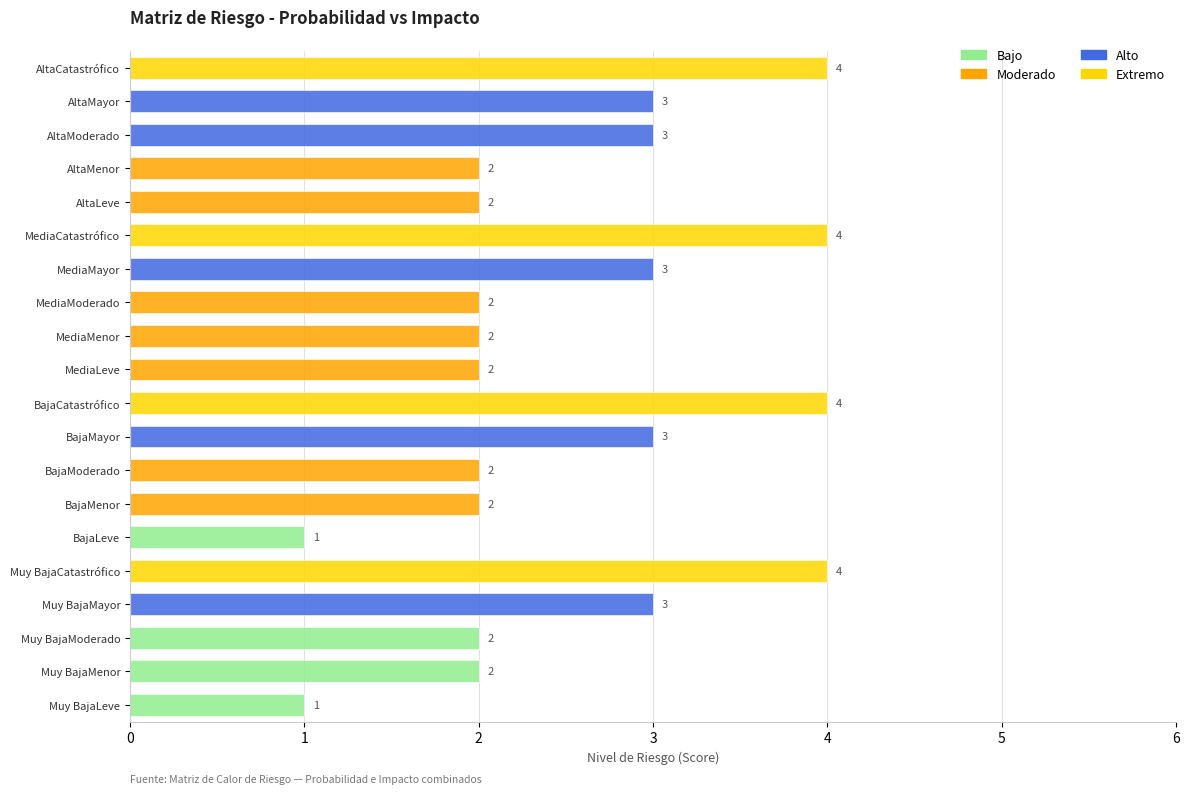

What is the total value across all series at MediaCatastrófico?

4